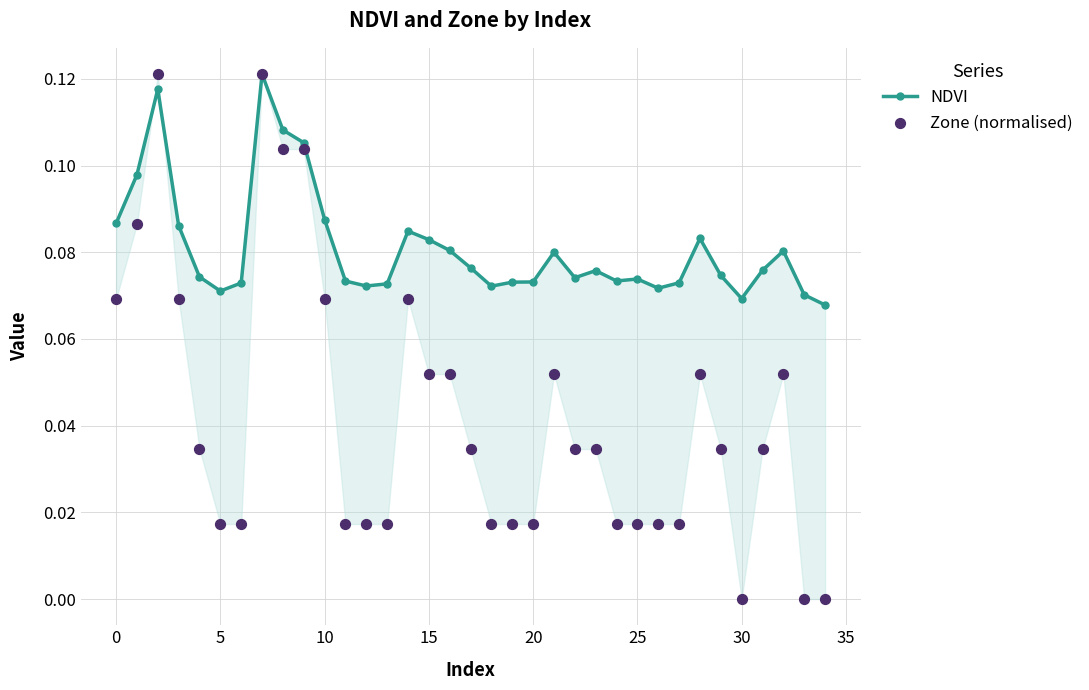

At how many categories does at least one series exceed 0?

35